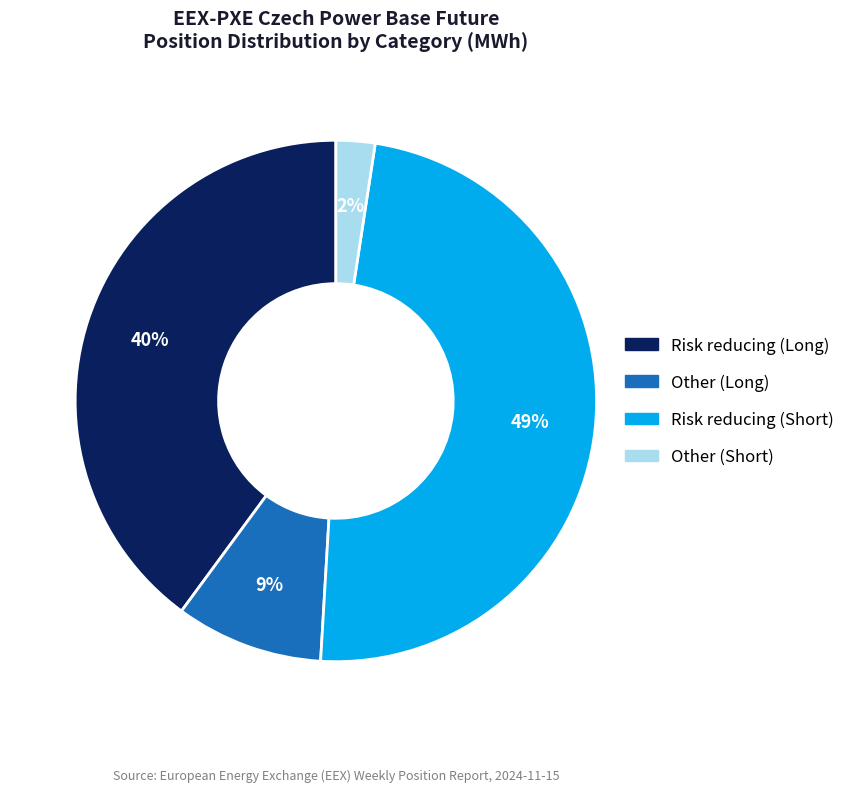

Rank the categories by value from lowest to highest.

Other (Short), Other (Long), Risk reducing (Long), Risk reducing (Short)